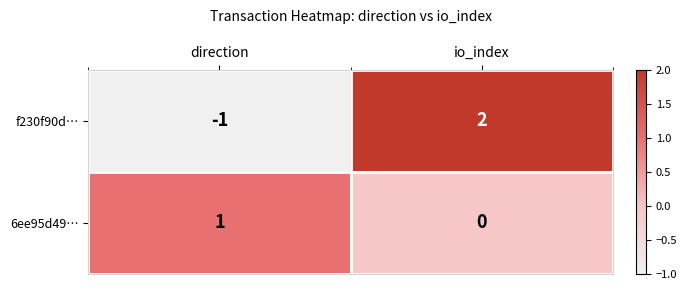

At which category is the sum across all series the highest?

io_index